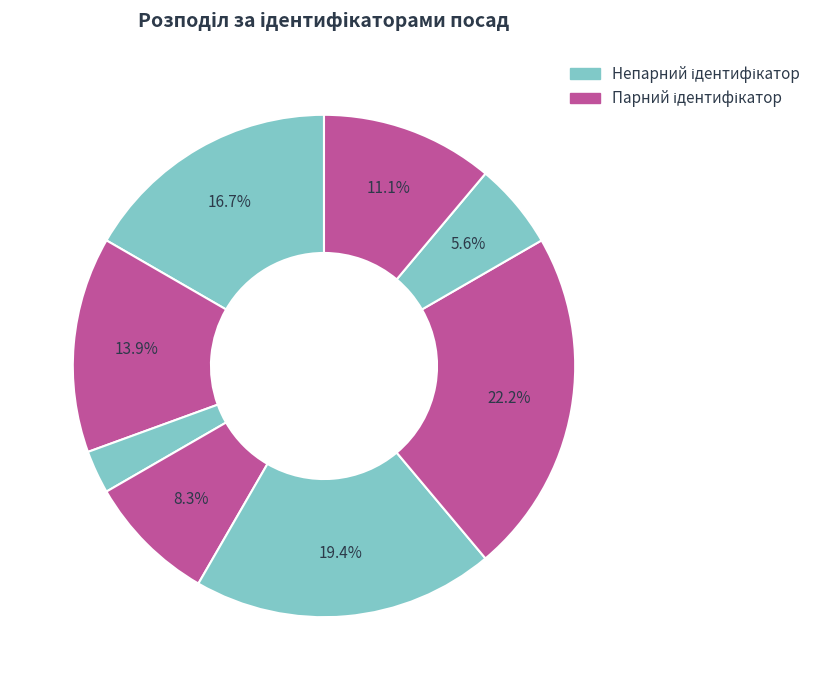

How many slices are in this pie chart?

8